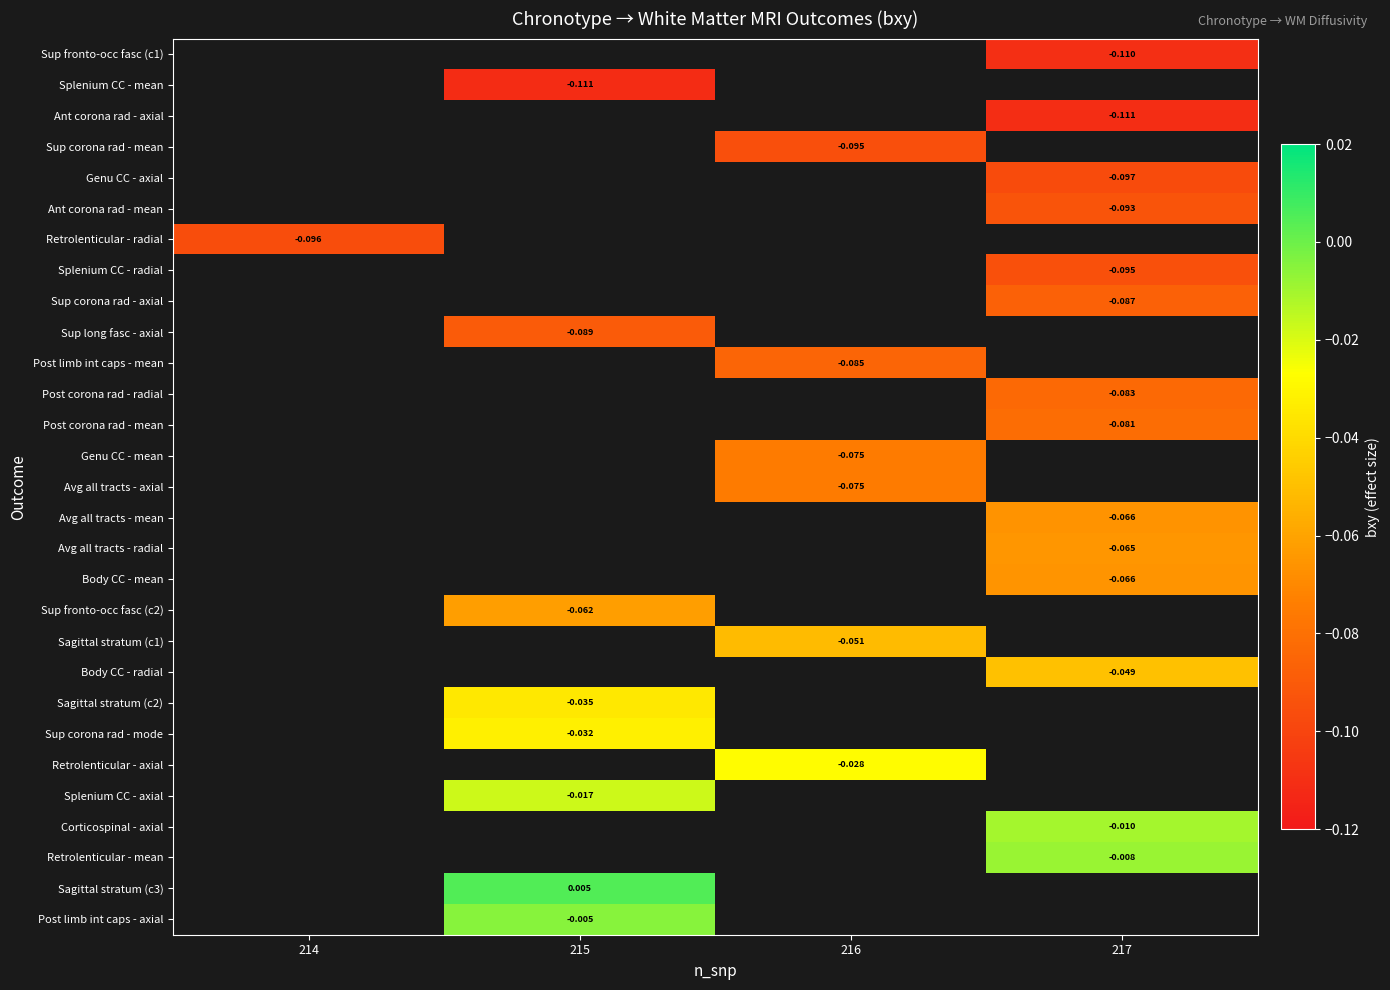

Which has a higher value, 215 or 217?

217